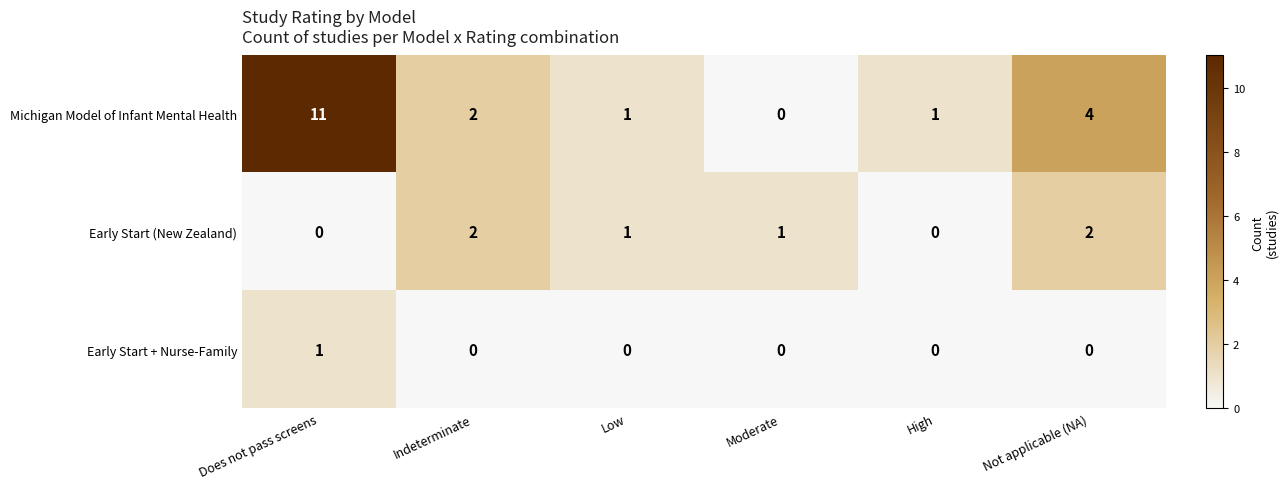

Count the number of data series in this chart.

3